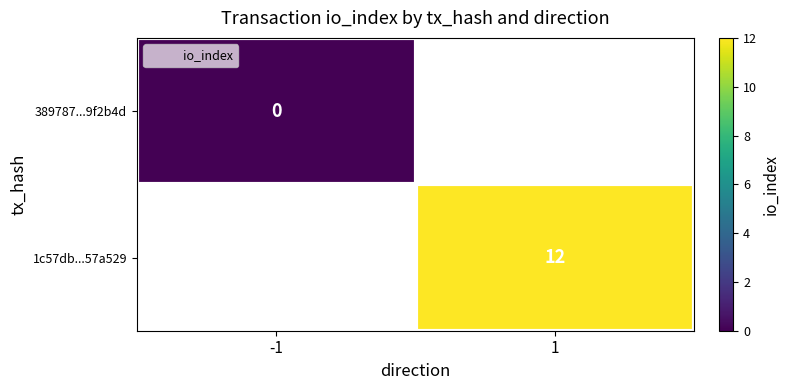

The value of 1c57db...57a529 at 1 is 19.3. True or false?

False